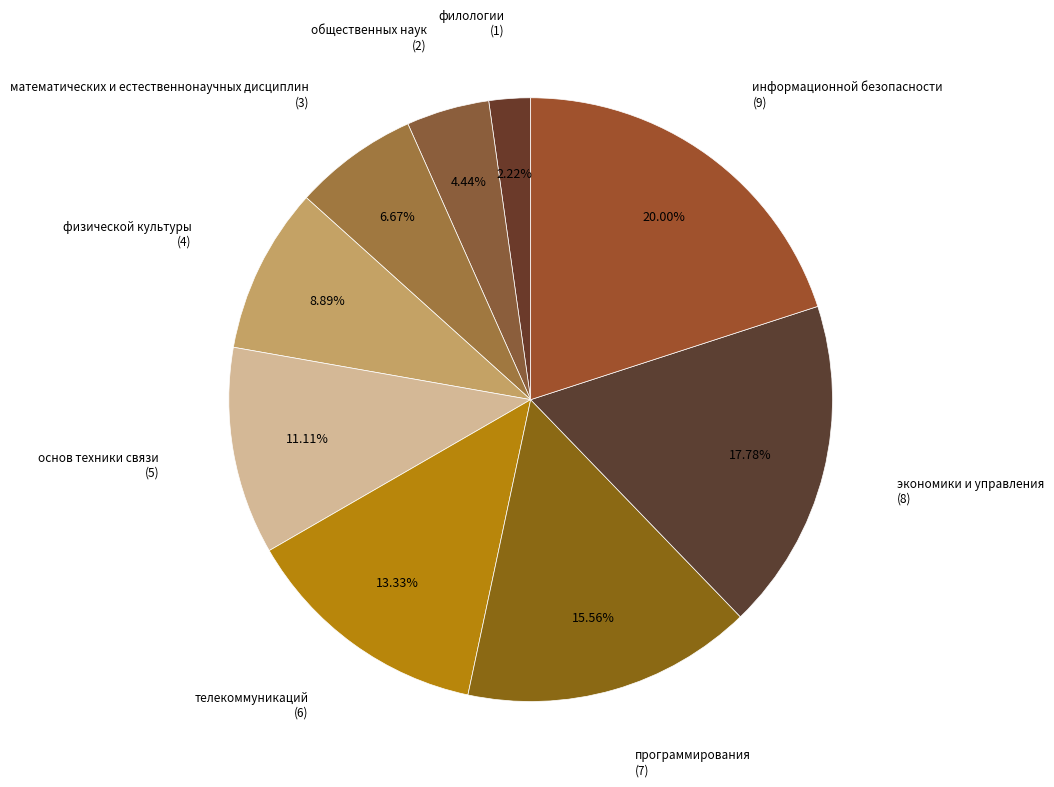

How many slices are in this pie chart?

9